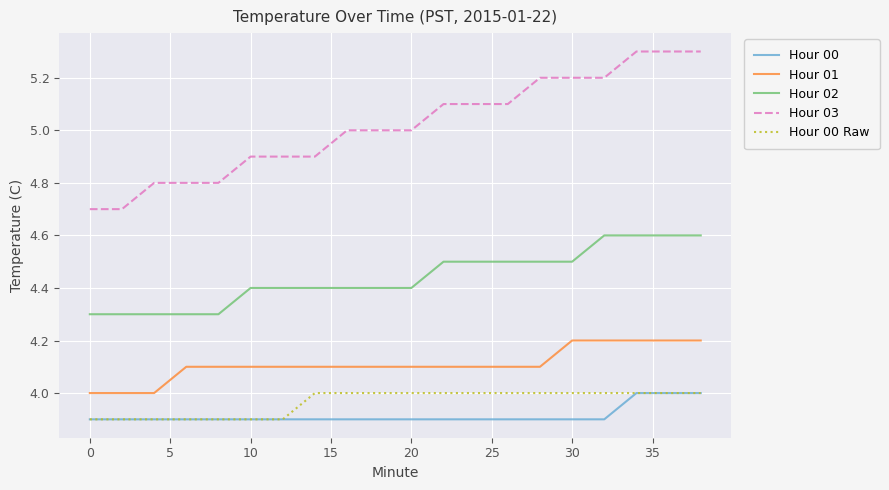

What are all the series names shown in the legend?

Hour 00, Hour 01, Hour 02, Hour 03, Hour 00 Raw